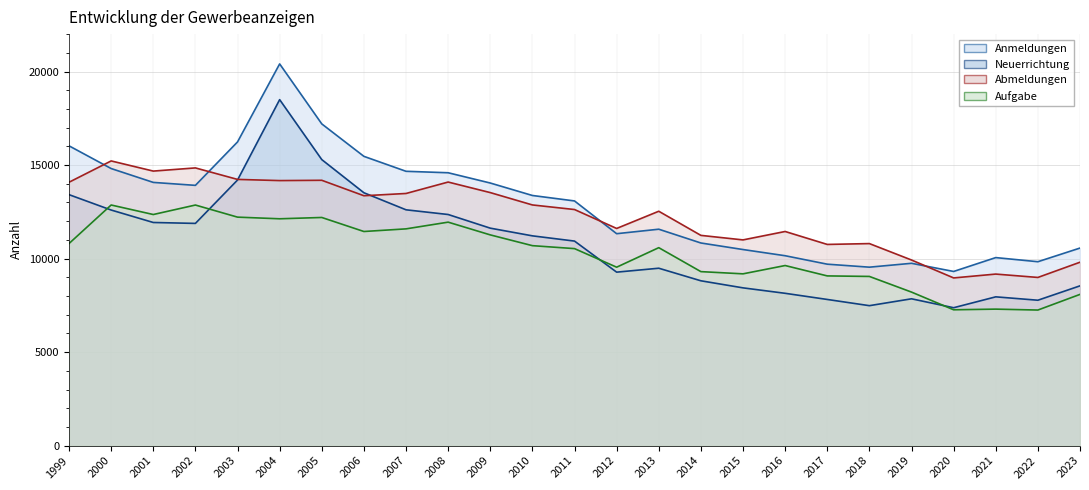

What is the greatest value displayed?

20407